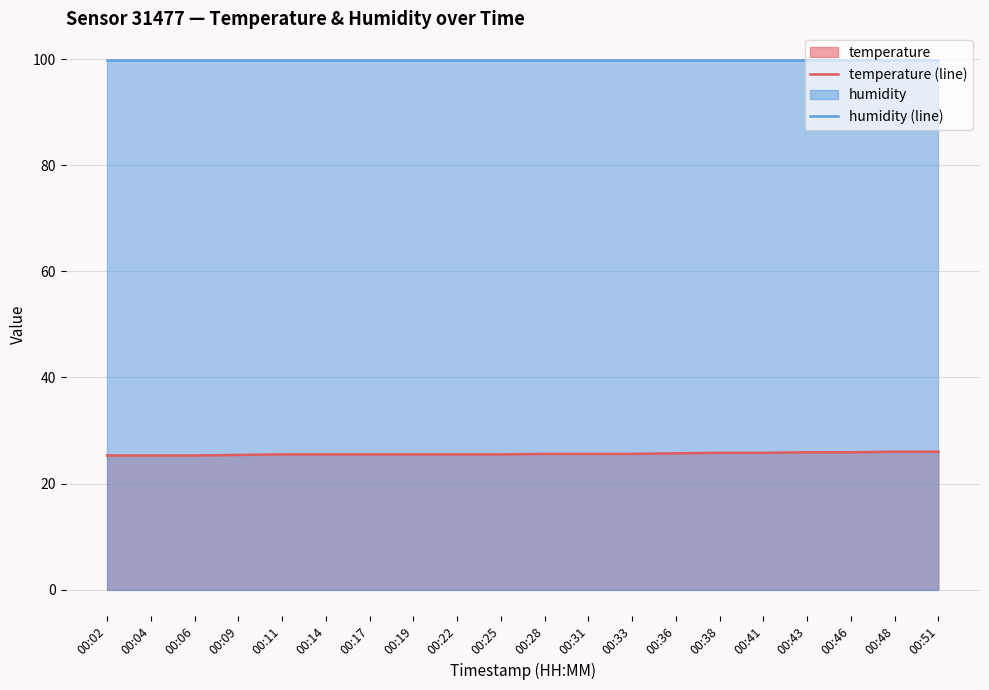

Which series changed the most between 00:06 and 00:51?

temperature (line)